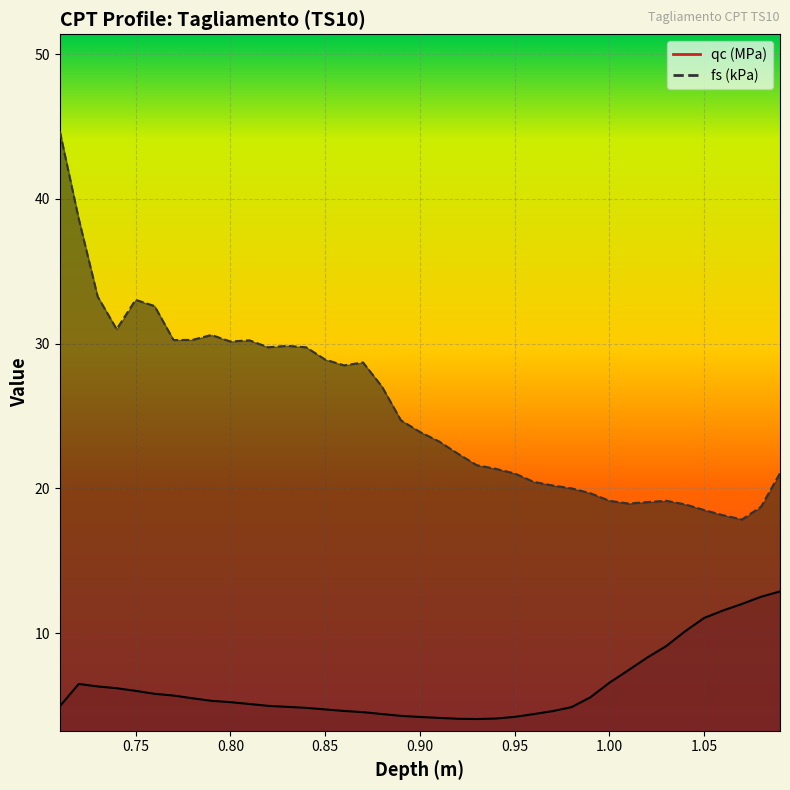

What is the difference between the highest and lowest values at 0.82?

24.8